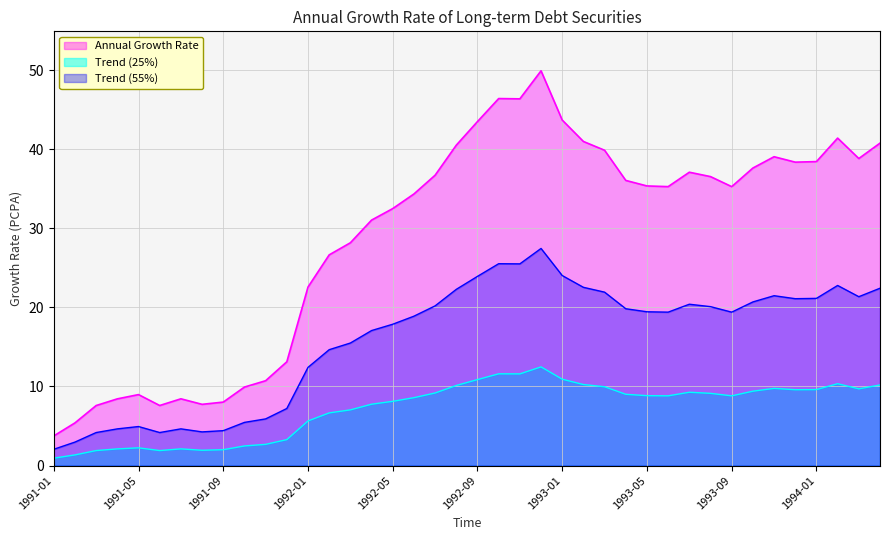

What is the difference between the maximum and minimum values in the Trend (25%) series?

11.5